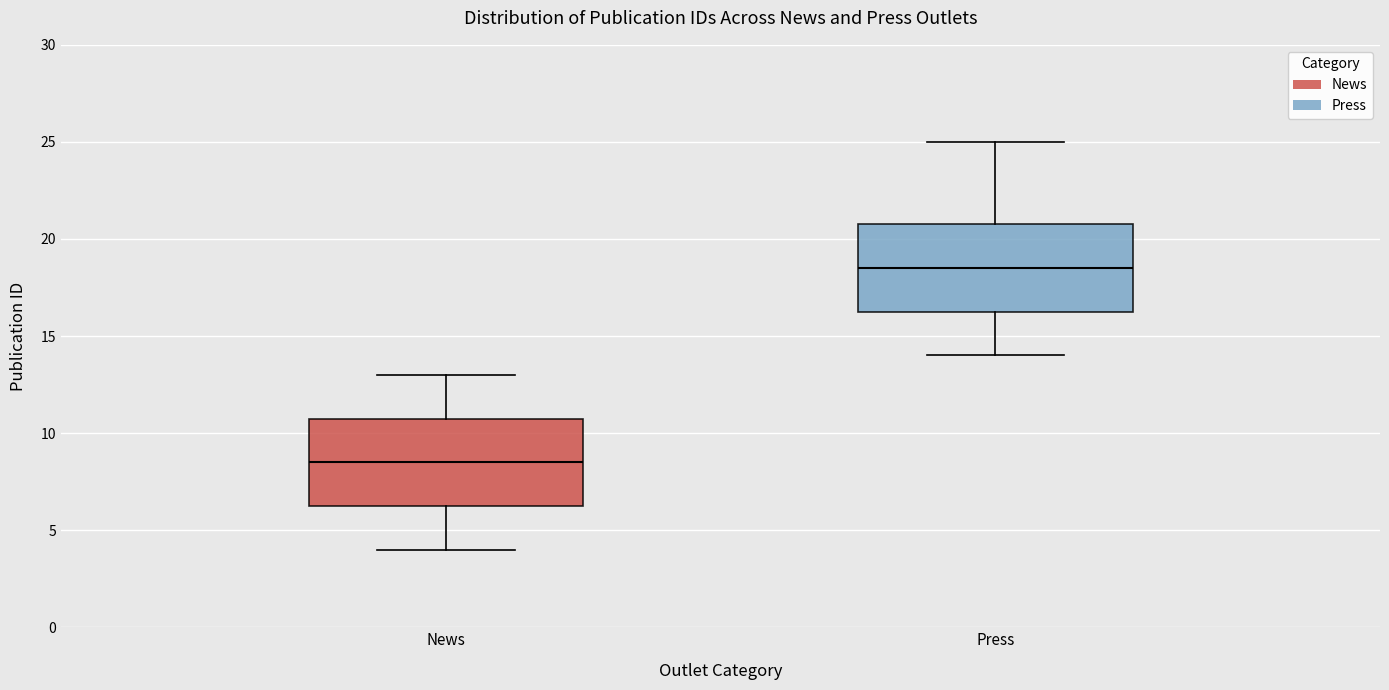

Reading left to right, transcribe this box plot: for each box, give where its median line is, the range the box spans, and where its two whiskers end, as read against the y-axis. The values are not printed on the chart, so give them approximately, as read against the axis.

News: median 8.5, box 6.5 to 11.0, whiskers 4.0 to 13.0
Press: median 18.5, box 16.5 to 21.0, whiskers 14.0 to 25.0